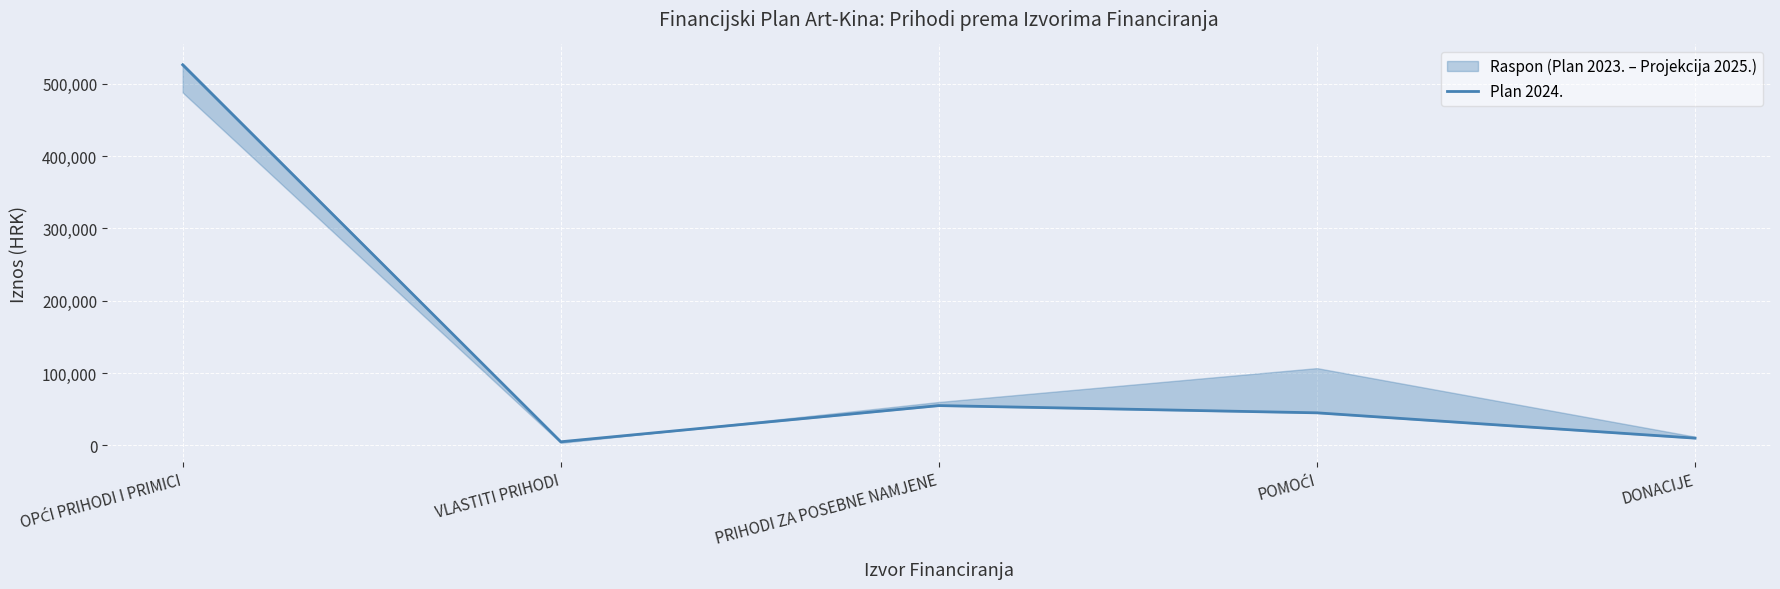

Reading left to right, transcribe all the data shown in this chart.

OPĆI PRIHODI I PRIMICI=526072	VLASTITI PRIHODI=5000	PRIHODI ZA POSEBNE NAMJENE=55000	POMOĆI=45000	DONACIJE=10000